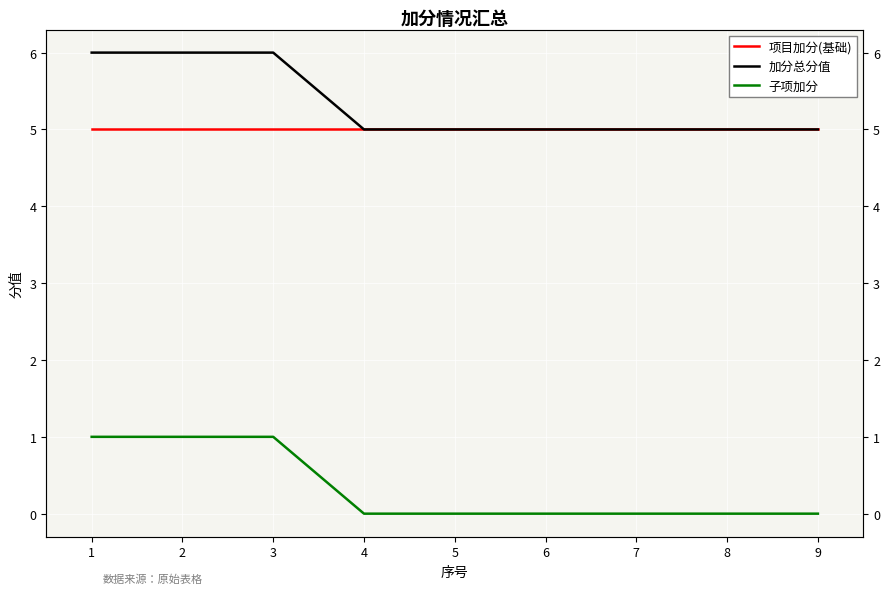

Rank the series at 8 from highest to lowest value.

项目加分(基础), 加分总分值, 子项加分